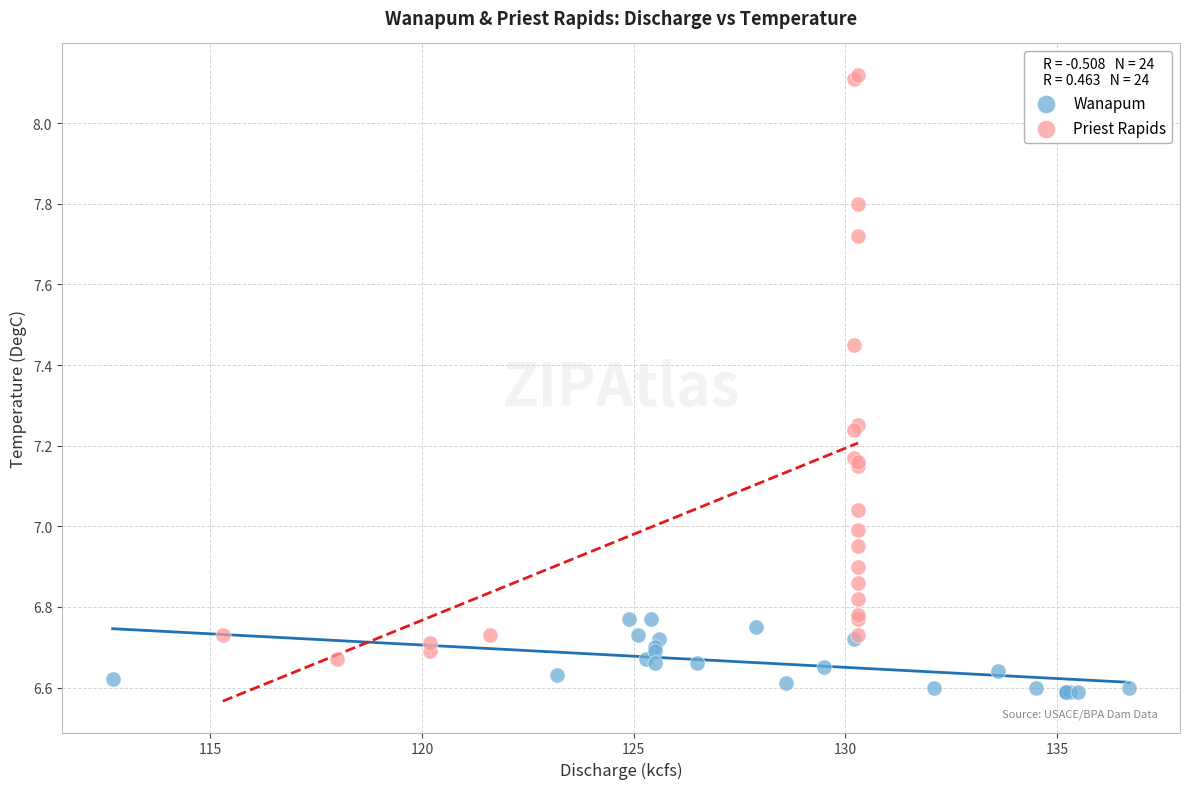

Which series reaches the minimum Y coordinate?

Wanapum